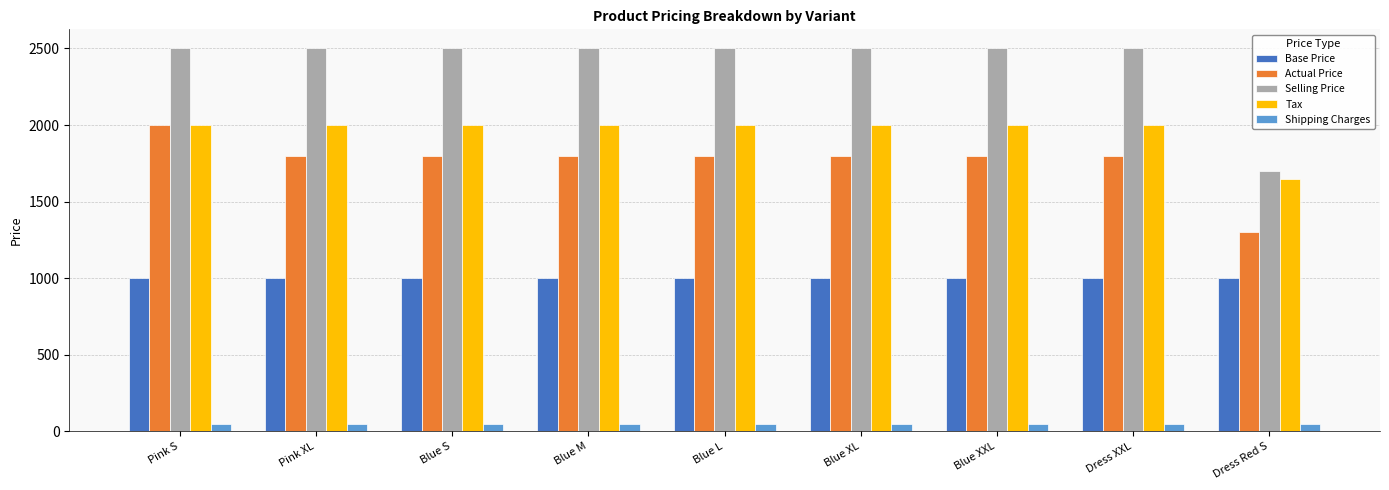

At which category is the sum across all series the highest?

Pink S